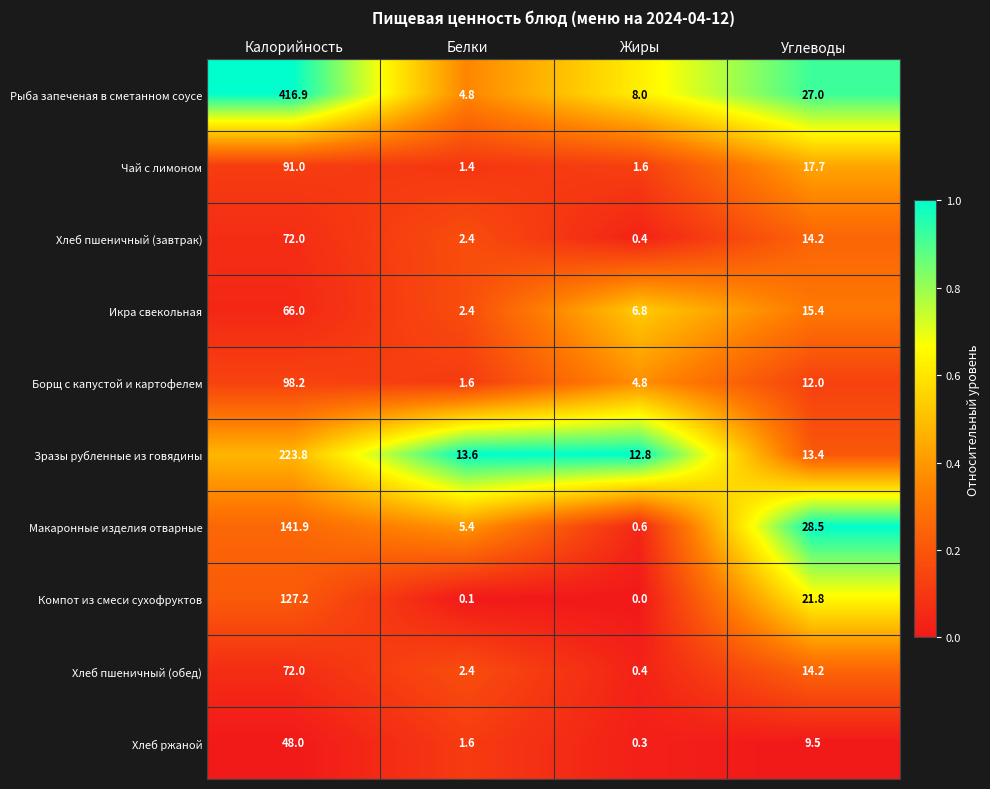

Which series changed the most between Жиры and Углеводы?

Макаронные изделия отварные